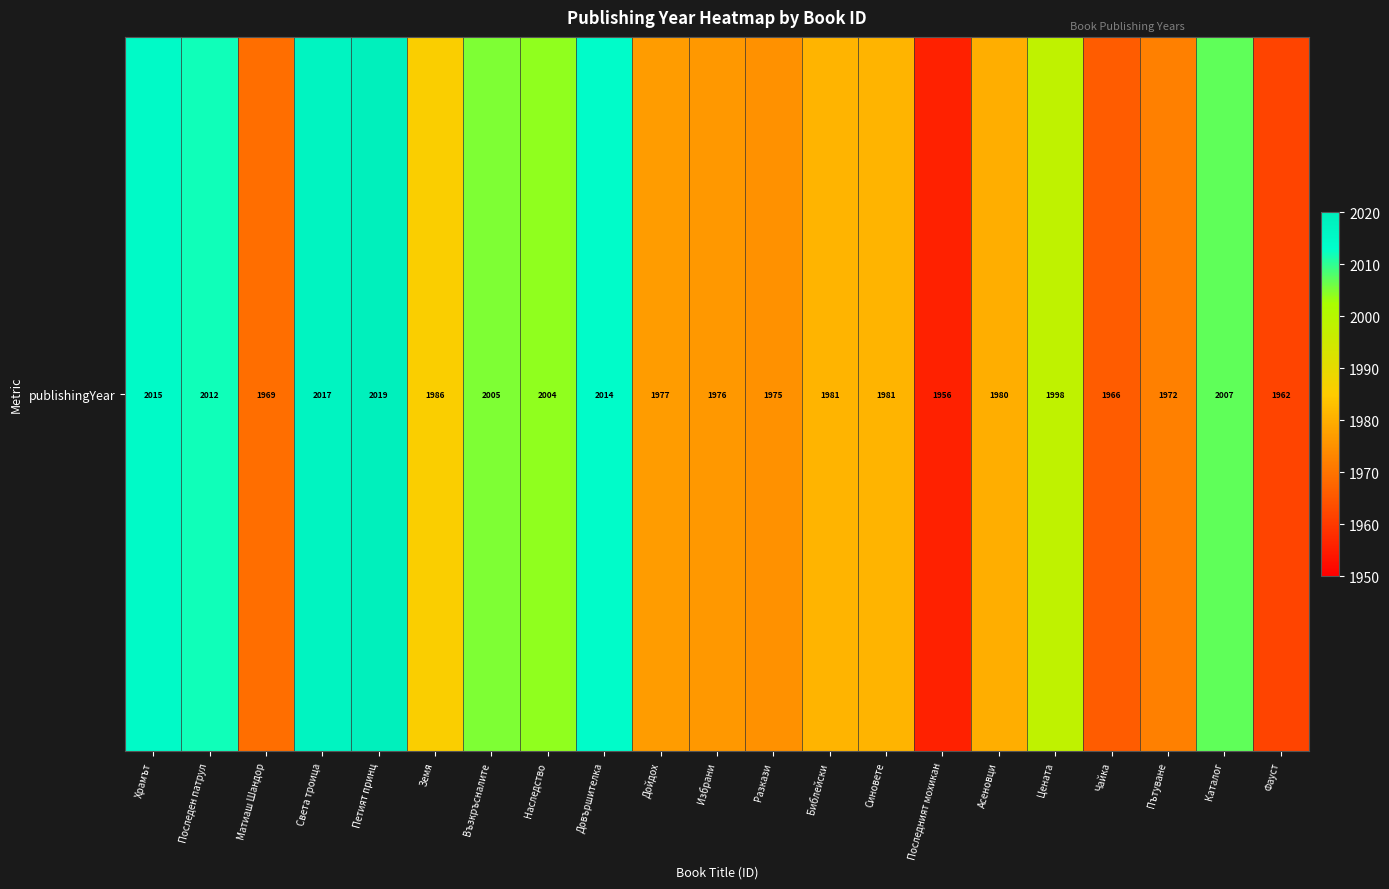

What is the ratio of the value at Света троица to the value at Последен патрул?

1.0